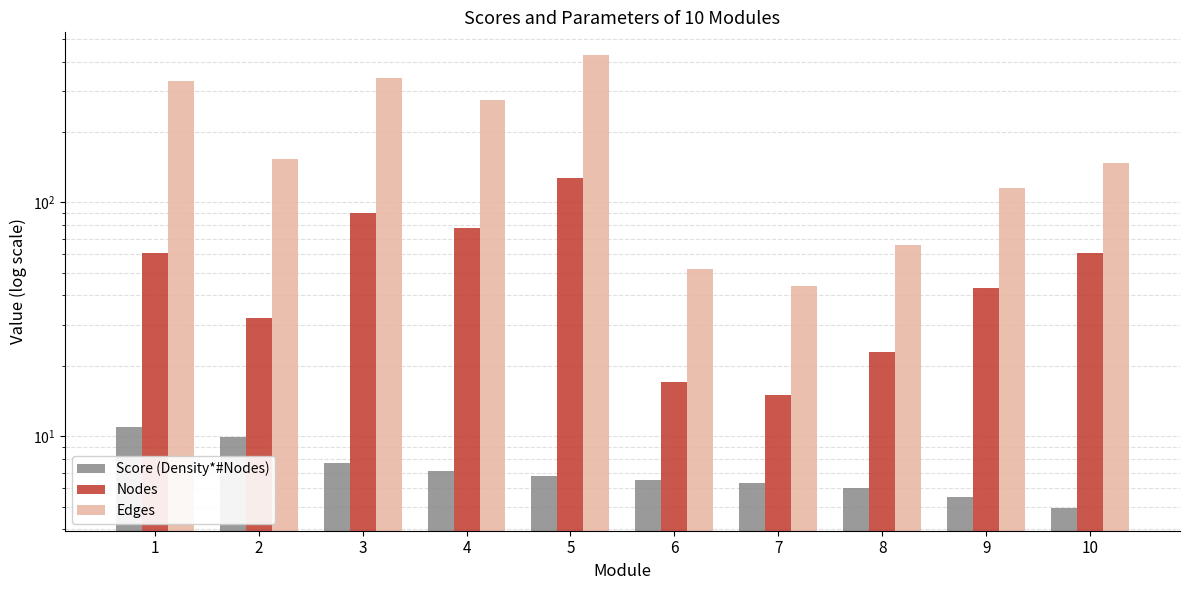

Rank the series at 2 from lowest to highest value.

Score (Density*#Nodes), Nodes, Edges